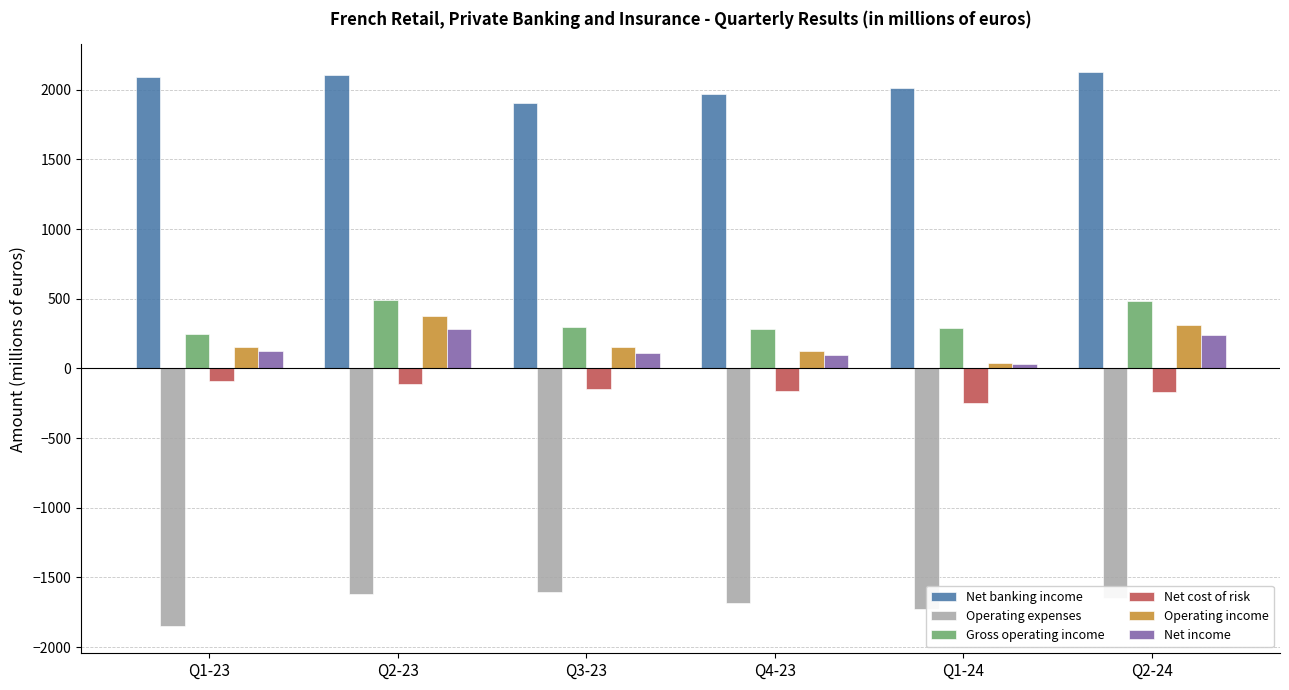

List the series in order of their peak value, lowest first.

Operating expenses, Net cost of risk, Net income, Operating income, Gross operating income, Net banking income